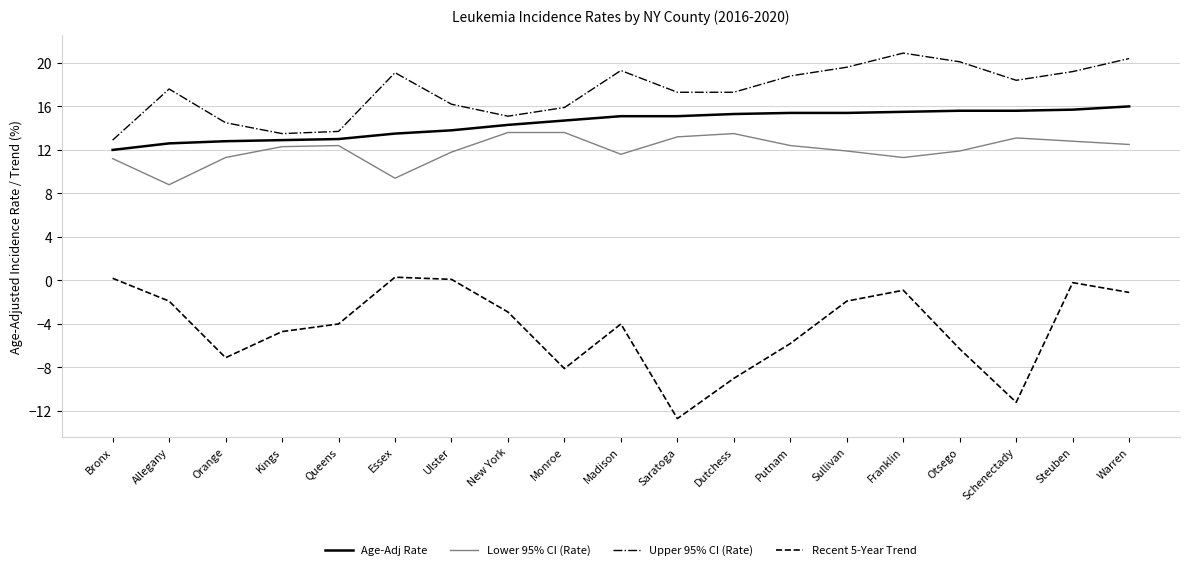

Which series has the largest total across all categories?

Upper 95% CI (Rate)